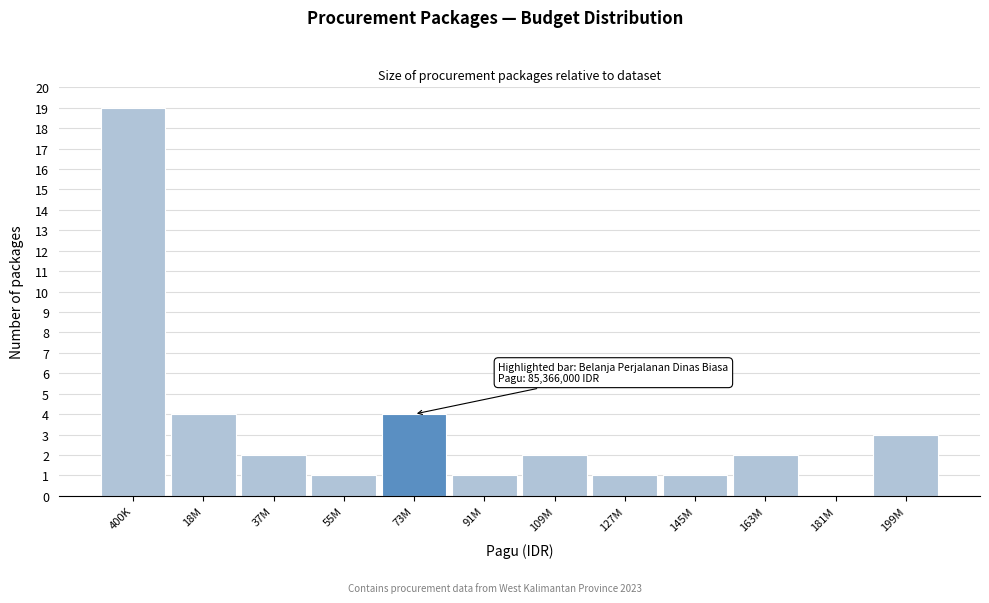

Reading right to left, transcribe all the data shown in this chart.

199M=3	181M=0	163M=2	145M=1	127M=1	109M=2	91M=1	73M=4	55M=1	37M=2	18M=4	400K=19